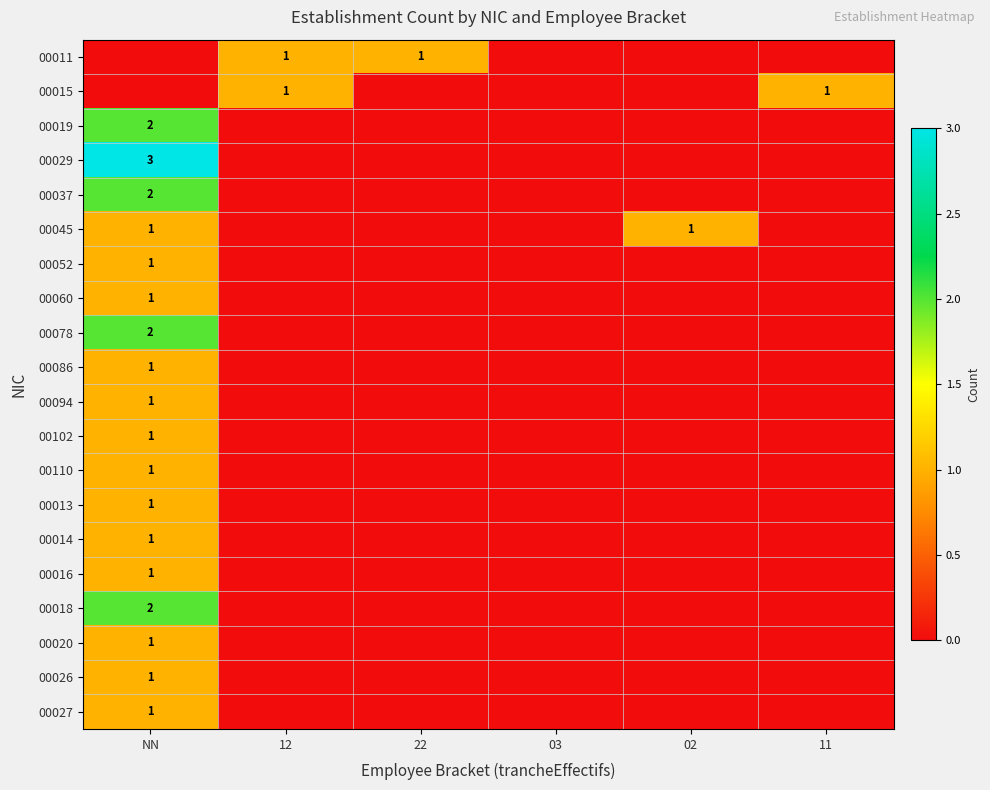

Which category has the lowest value in the 00019 series?

12